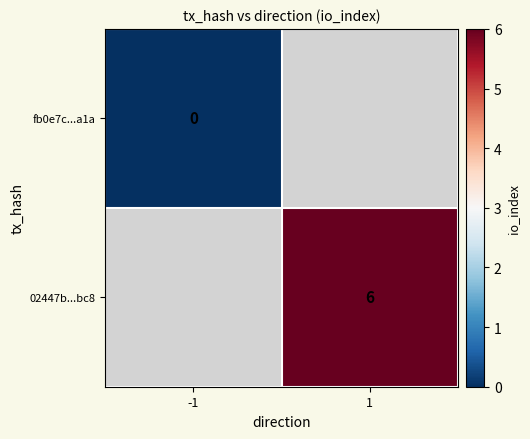

At how many categories does at least one series exceed 1?

1